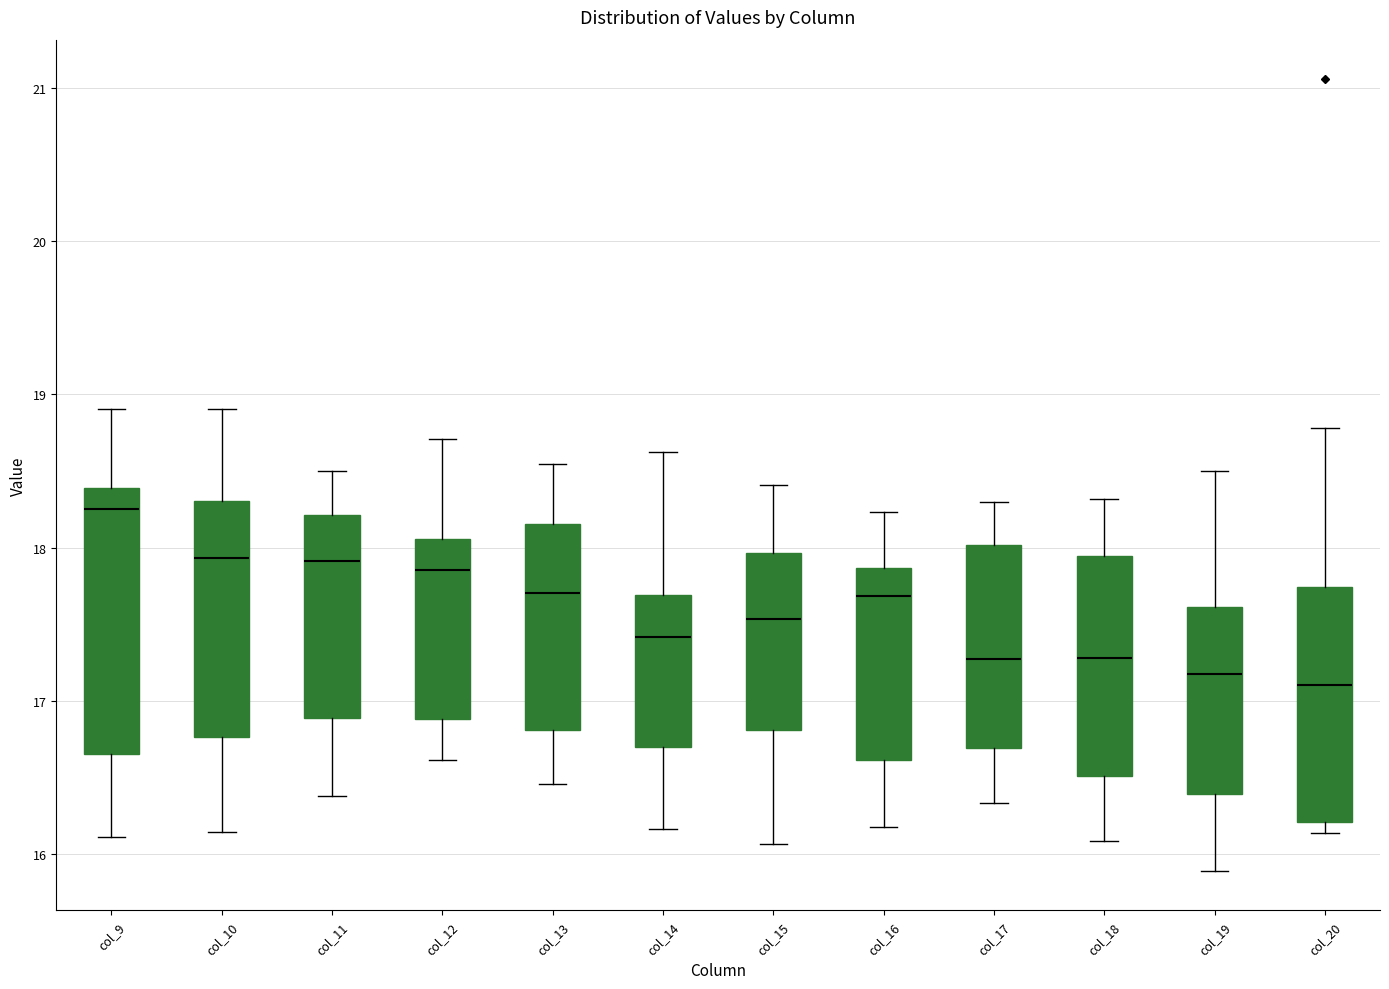

Where does the upper whisker of the box for col_12 end on the y-axis? The values are not printed on the chart, so give them approximately, as read against the axis.

18.7